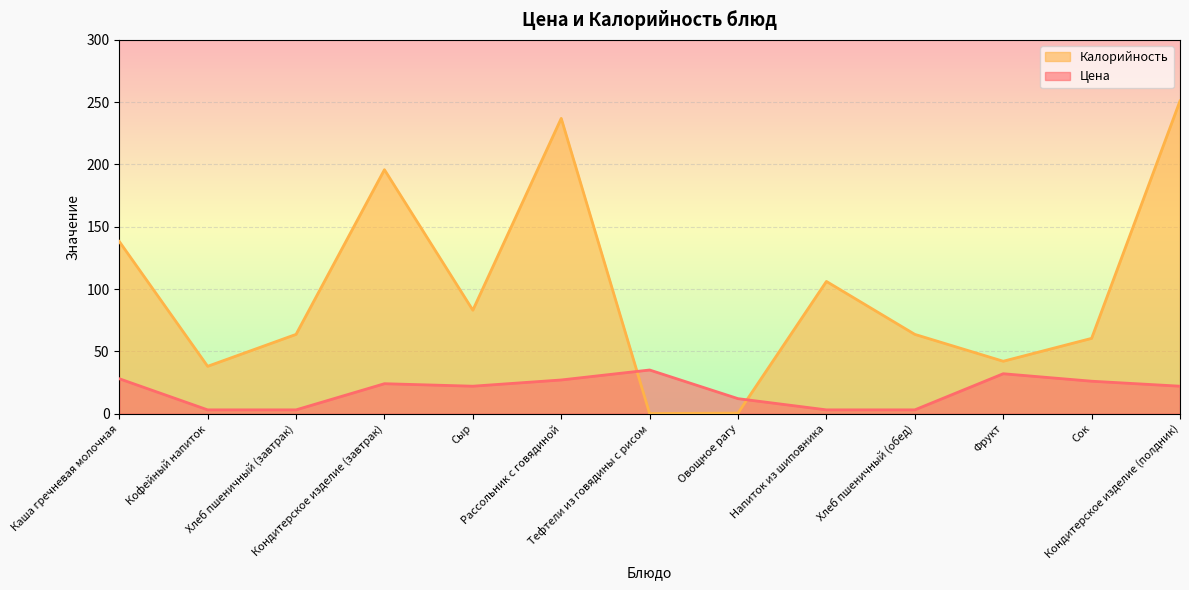

What is the difference between the highest and lowest values at Овощное рагу?

11.6